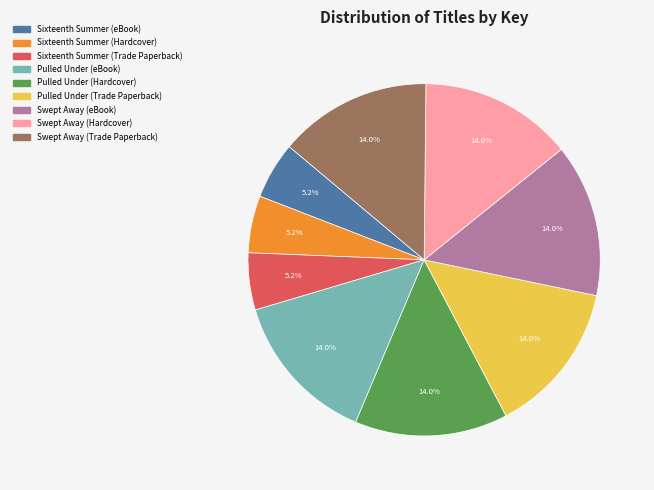

To the nearest percent, what is the average slice percentage?

11%